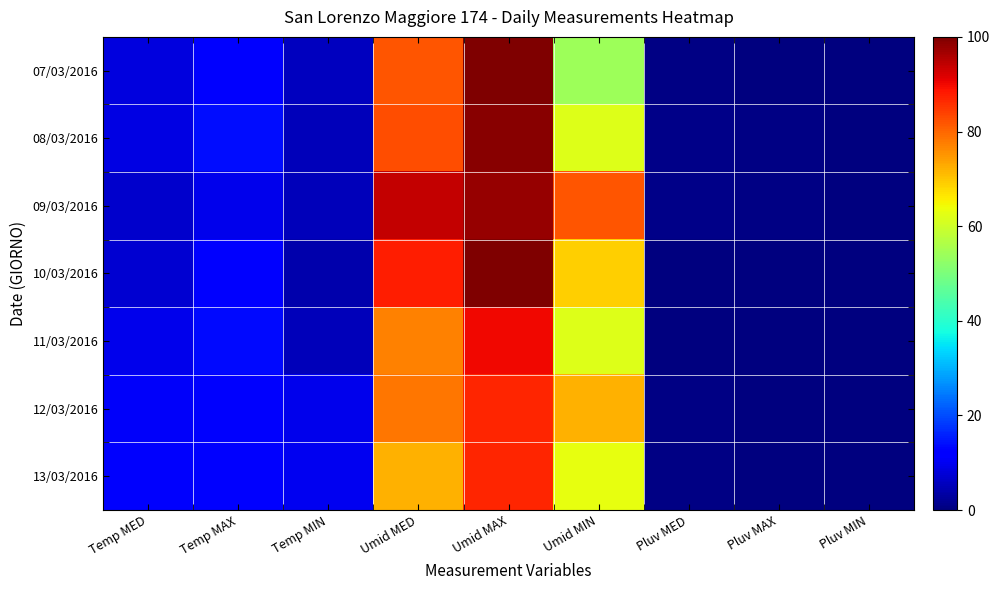

Which series has the widest spread of values?

07/03/2016